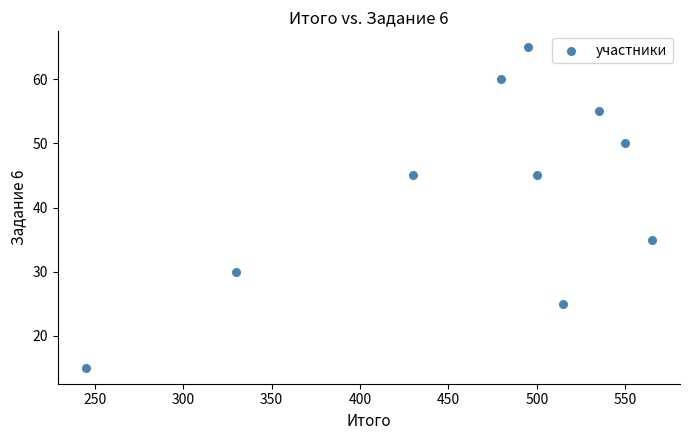

What is the range of X values (max minus min)?

320